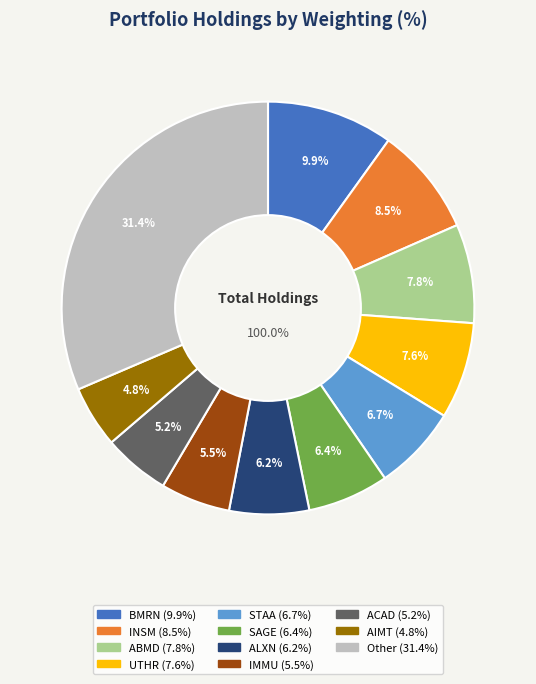

Does any single category account for the majority?

No